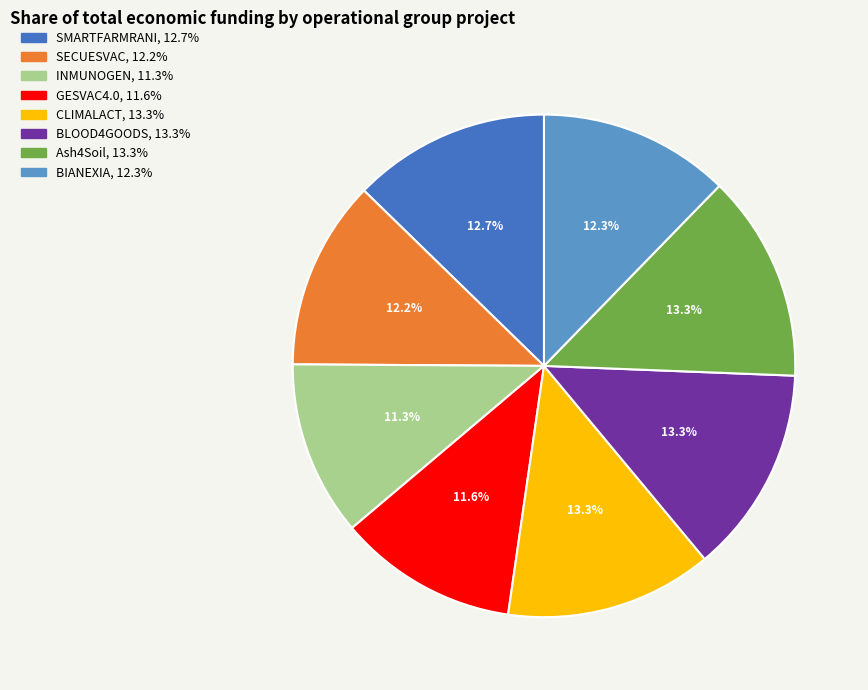

How many slices are in this pie chart?

8